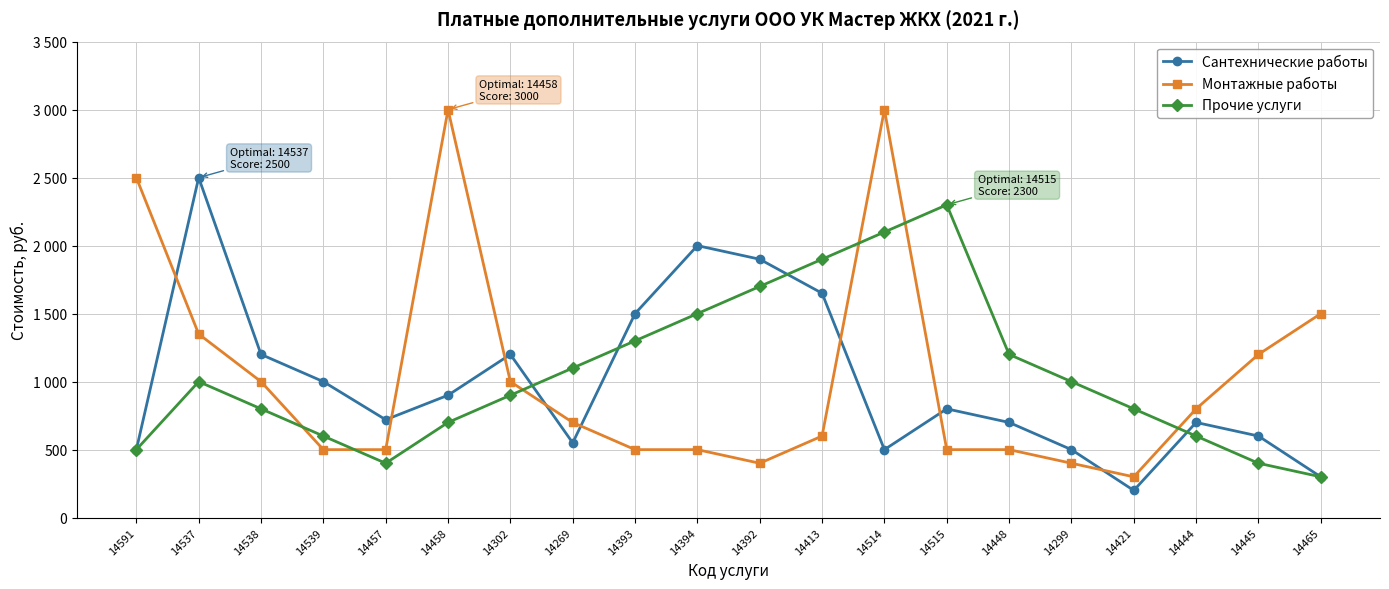

Is it true that Сантехнические работы equals 1650 at 14413?

True